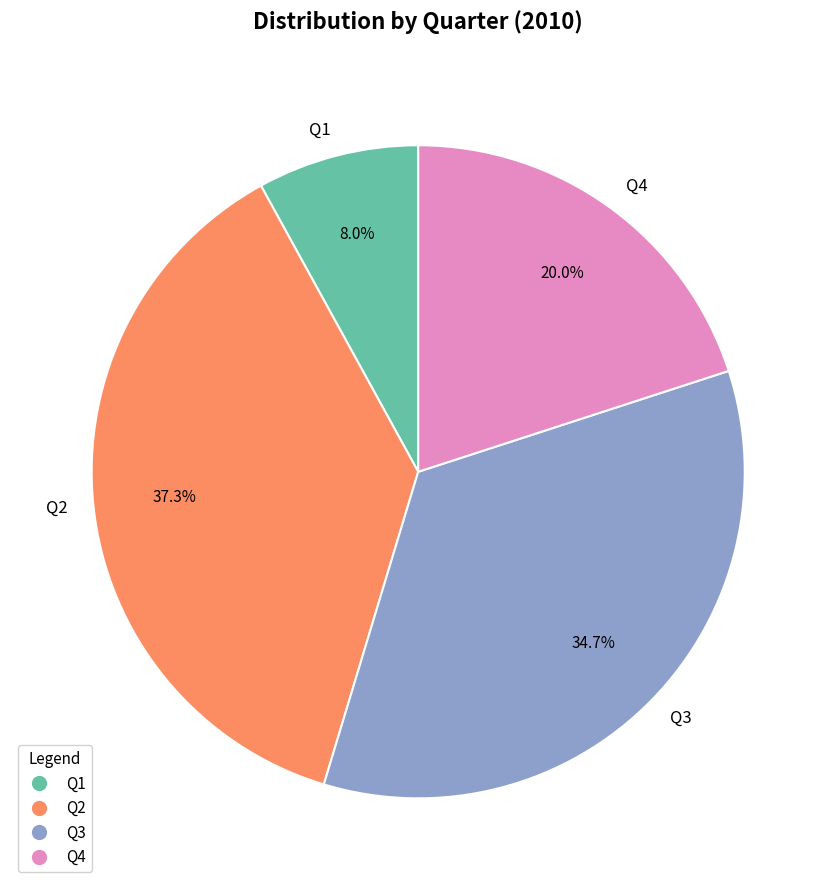

Which category has the smallest portion of the pie?

Q1